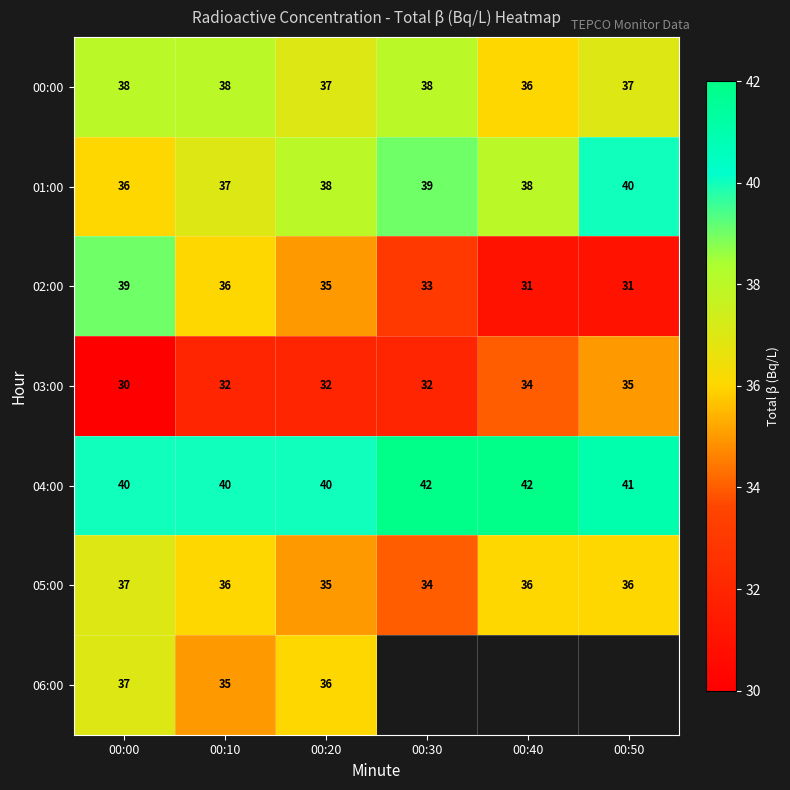

At which label does 04:00 first exceed 41?

00:30